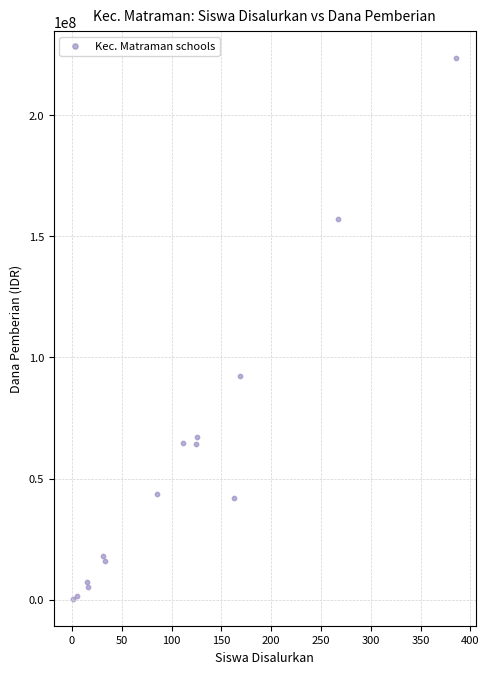

What Y value in the scatter plot is closest to 111937500?

92250000